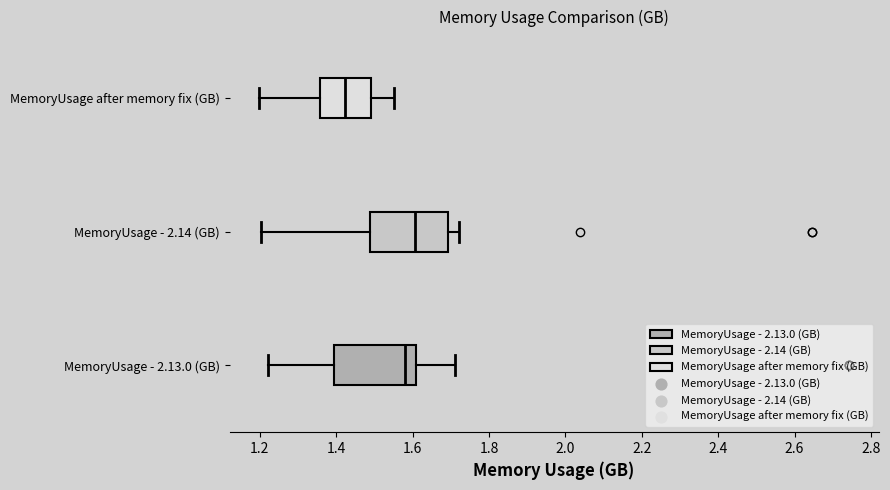

Where is the left edge of the box for MemoryUsage after memory fix (GB) on the x-axis? The values are not printed on the chart, so give them approximately, as read against the axis.

1.36